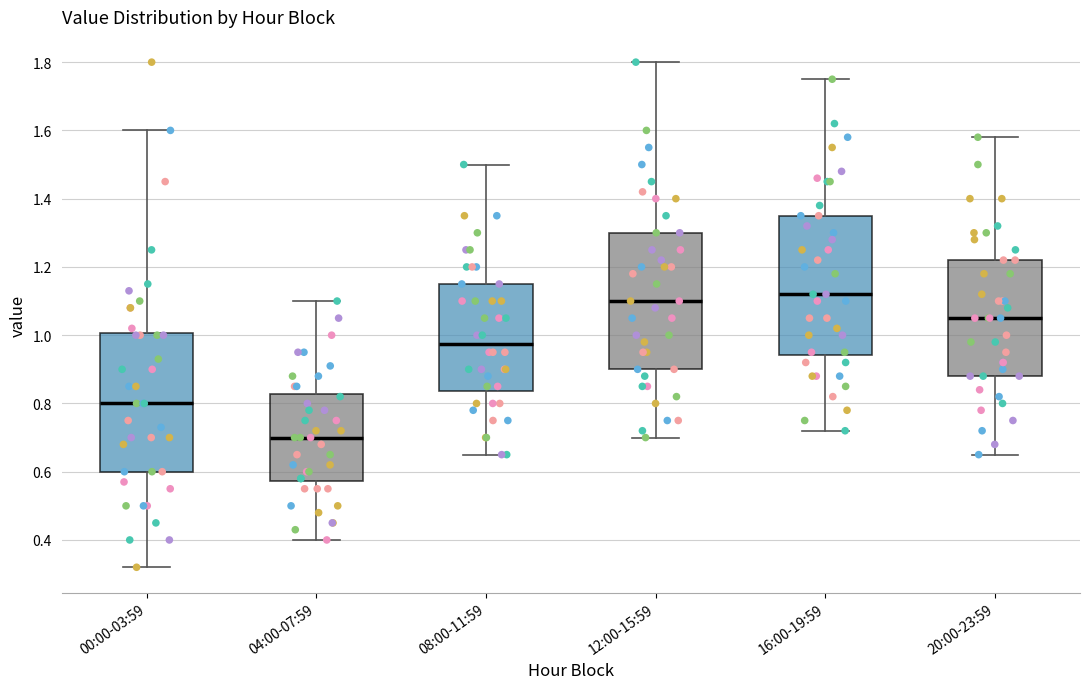

Where is the upper edge of the box for 20:00-23:59 on the y-axis? The values are not printed on the chart, so give them approximately, as read against the axis.

1.22